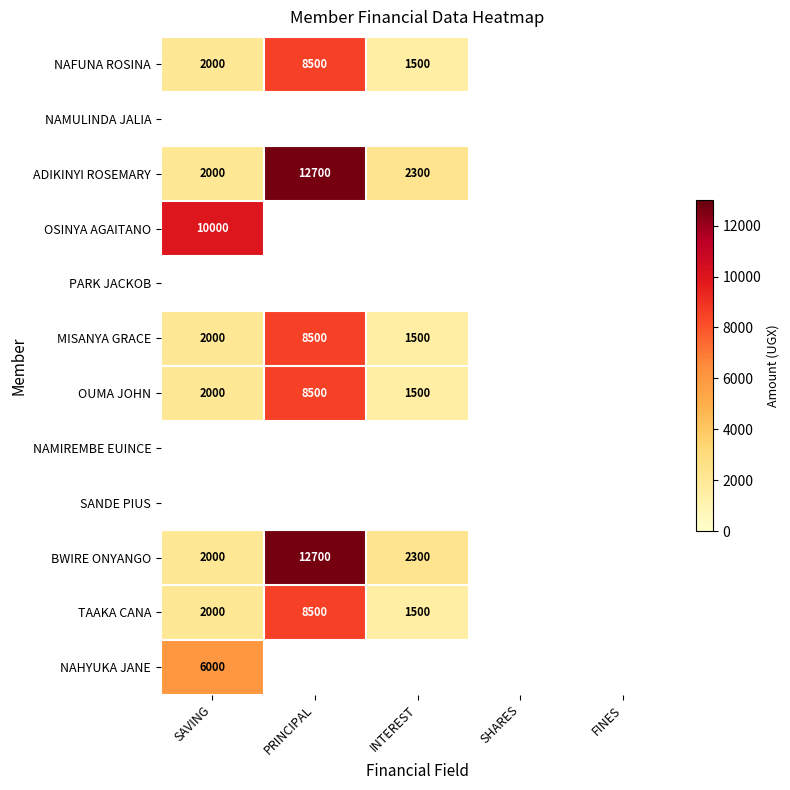

What is the sum of the OUMA JOHN values at SAVING and PRINCIPAL?

10500